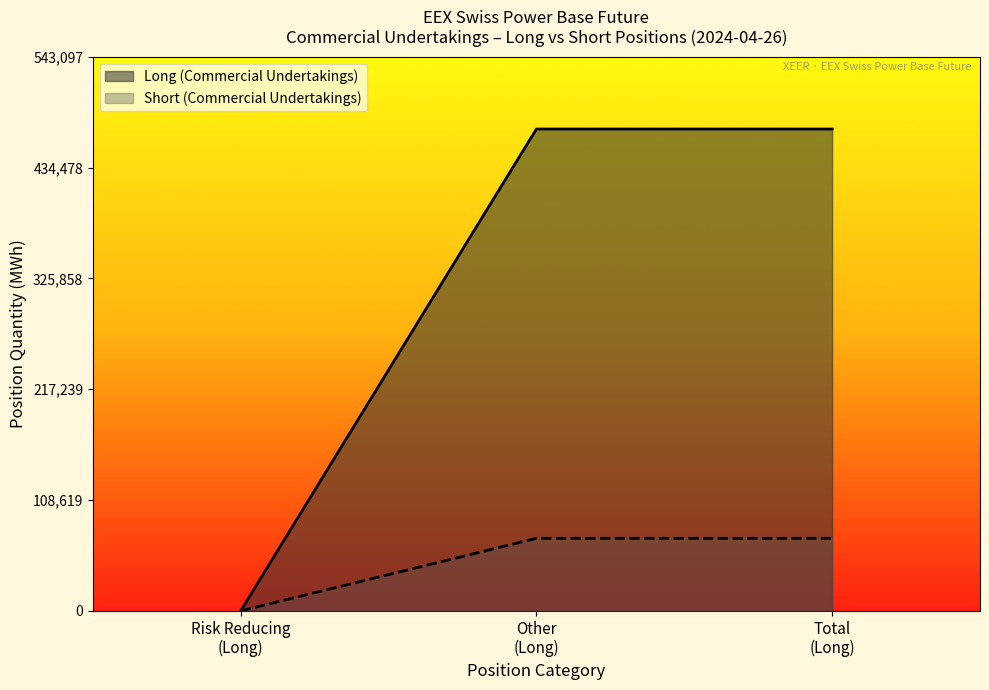

True or false: Short (Commercial Undertakings) and Long (Commercial Undertakings) intersect in this chart.

False